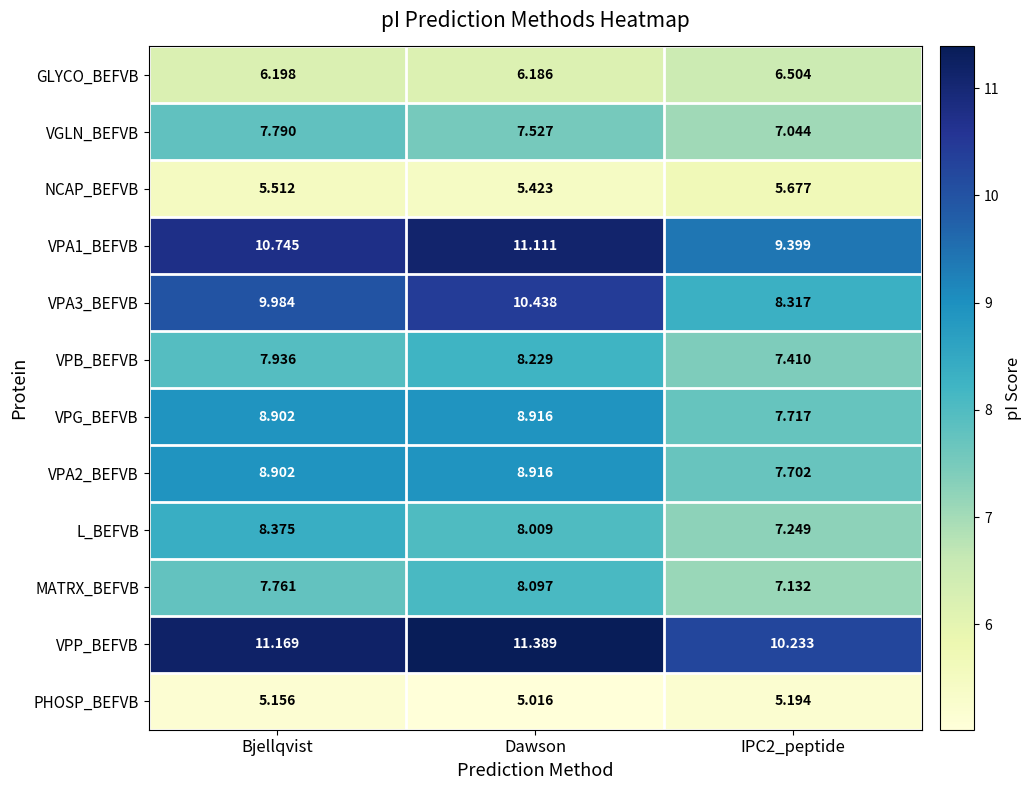

At which category is the sum across all series the highest?

Dawson